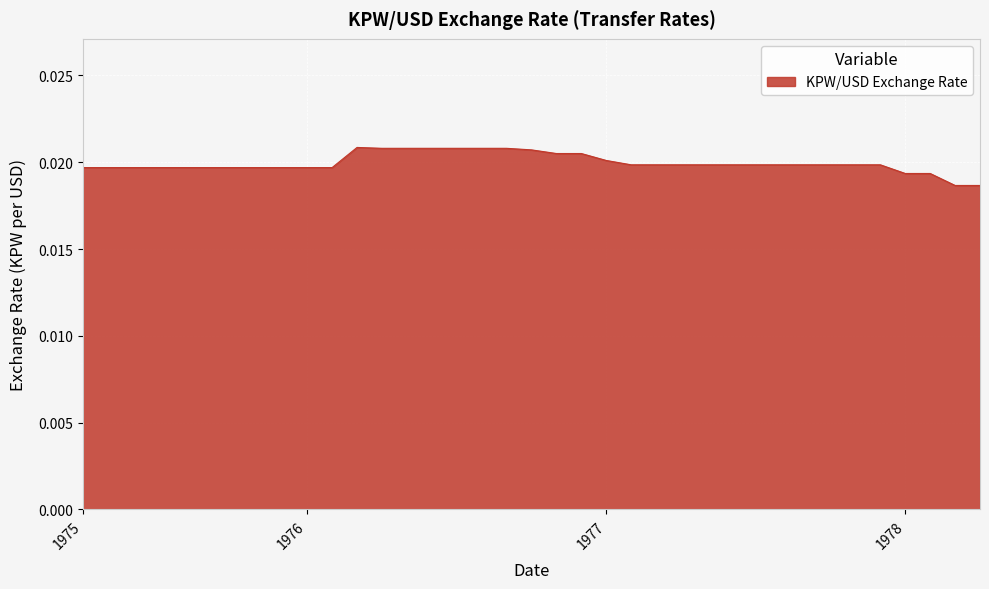

How many lines are shown in the chart?

1